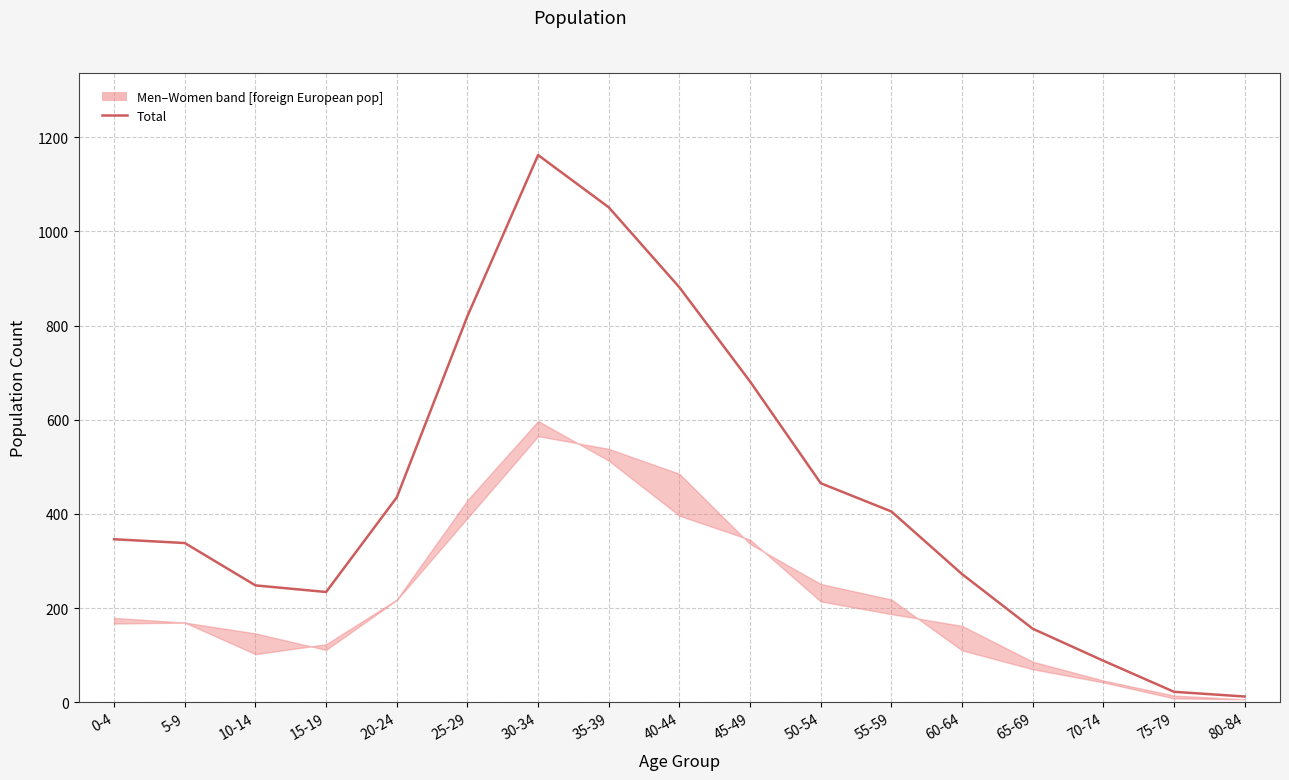

The value at 0-4 is 182. True or false?

False